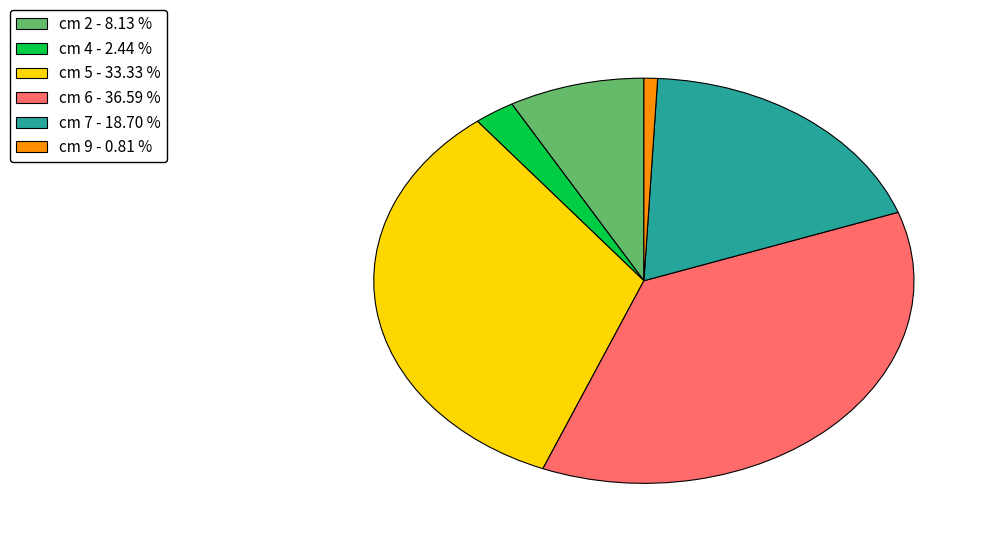

Do cm 7 and cm 9 together represent more than half of the pie?

No